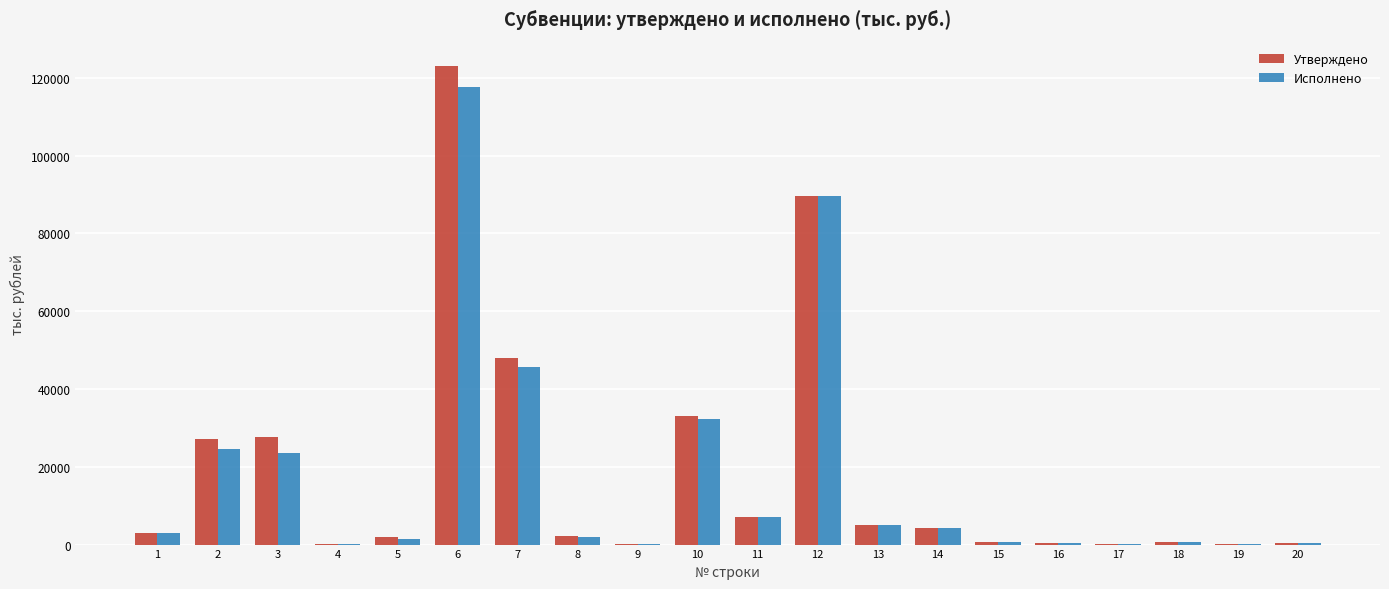

Where does the Утверждено series first go above 2994?

1